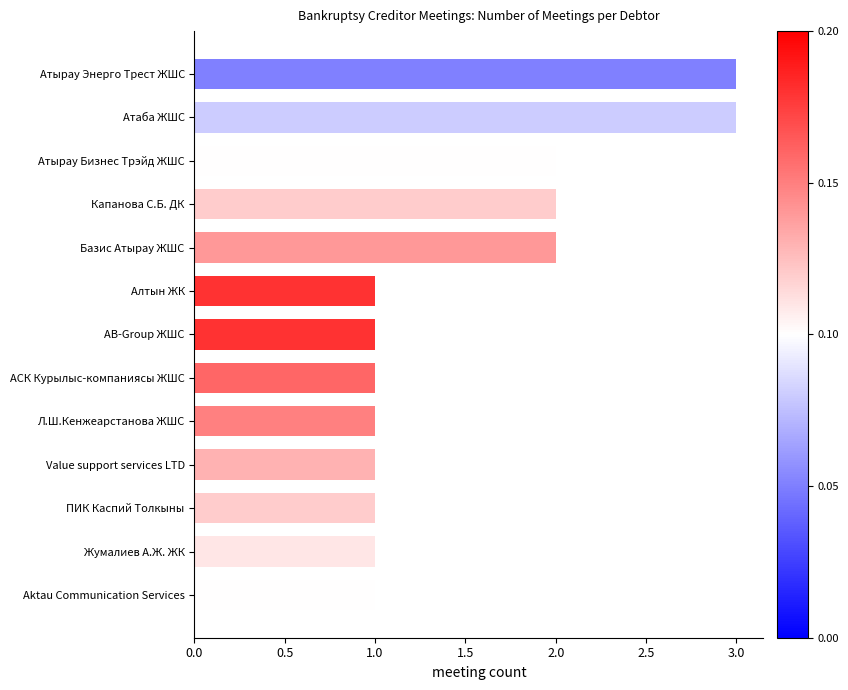

What is the greatest value displayed?

3